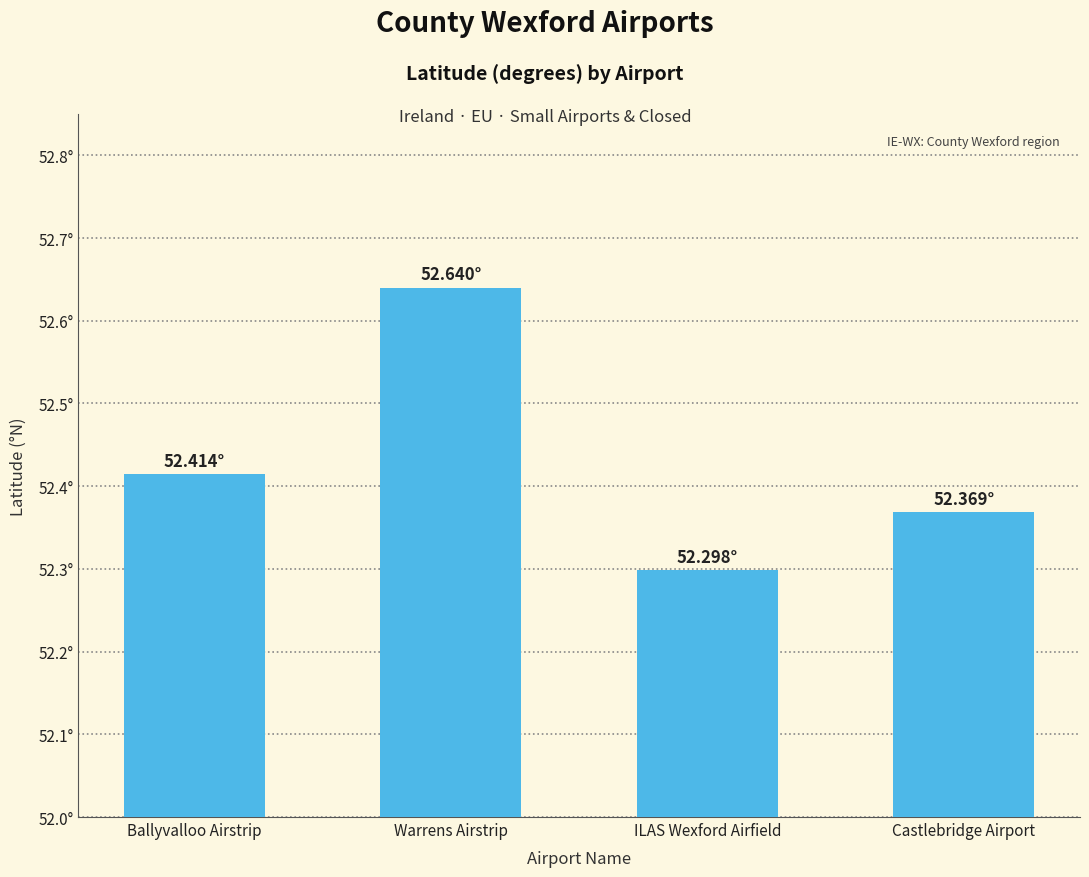

What is the label of the 3rd bar from the left?

ILAS Wexford Airfield